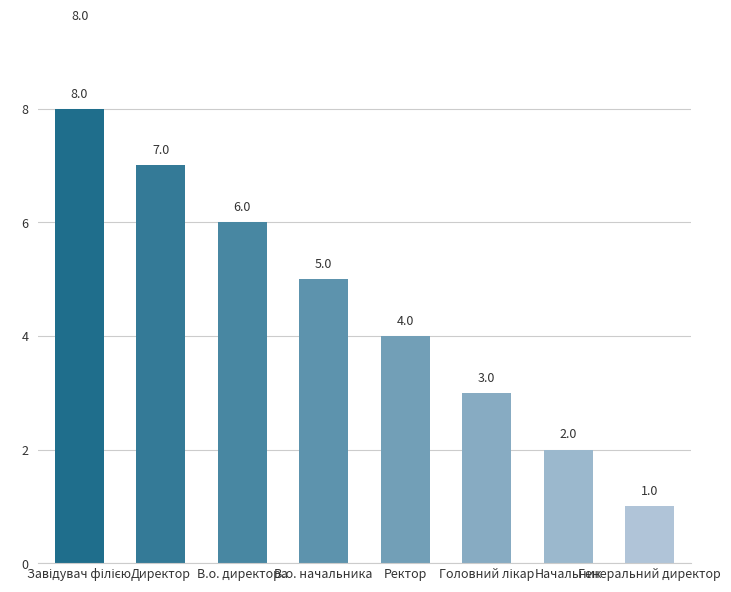

Which label corresponds to the smallest value in the chart?

Генеральний директор